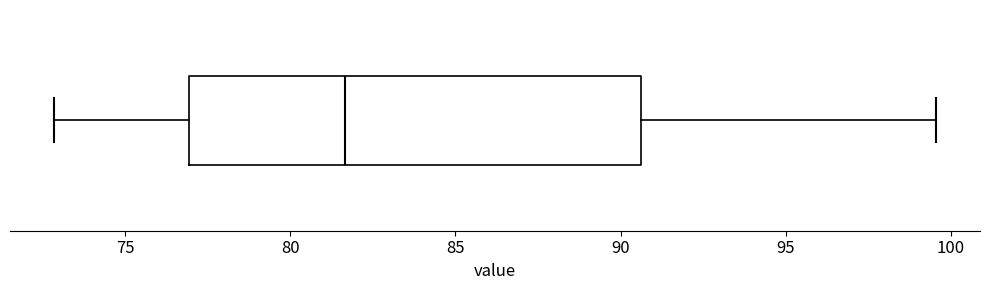

Where does the right whisker of the box end on the x-axis? The values are not printed on the chart, so give them approximately, as read against the axis.

99.5